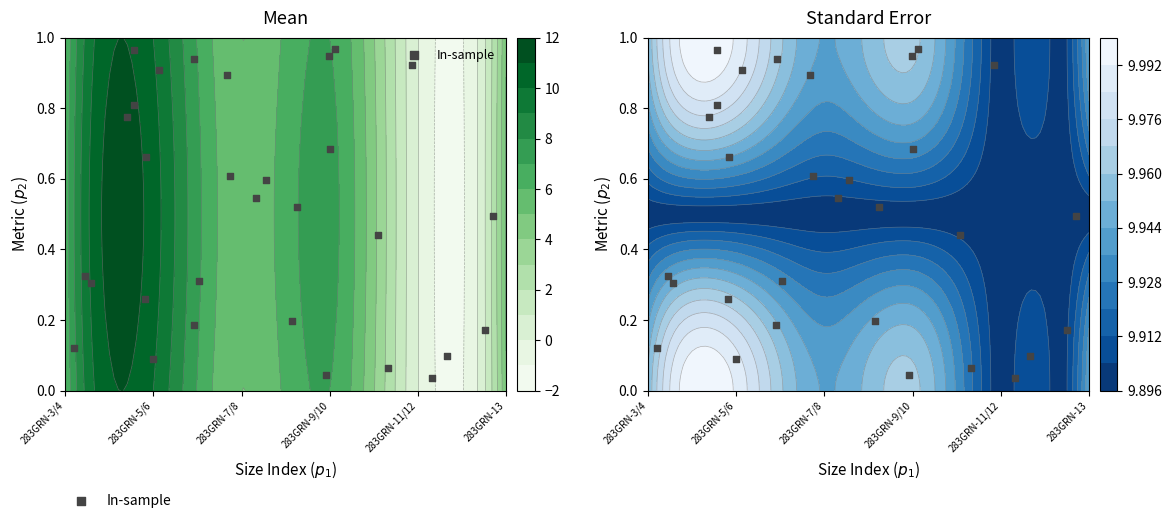

How many series are shown in this chart?

1